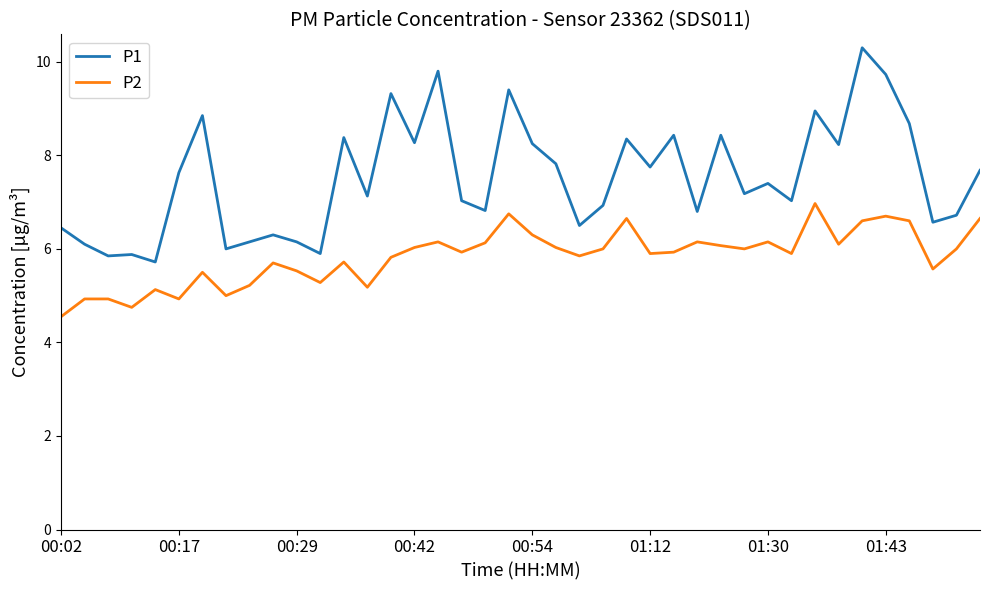

Which series has the largest total across all categories?

P1